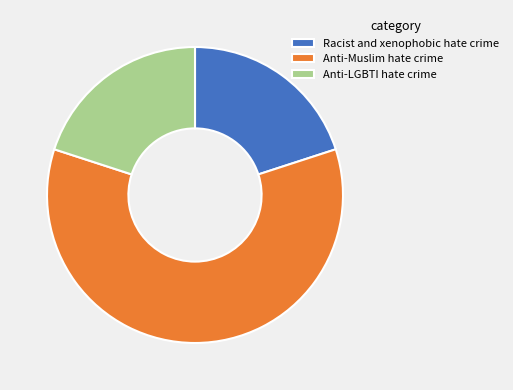

What is the largest slice in the pie chart?

Anti-Muslim hate crime